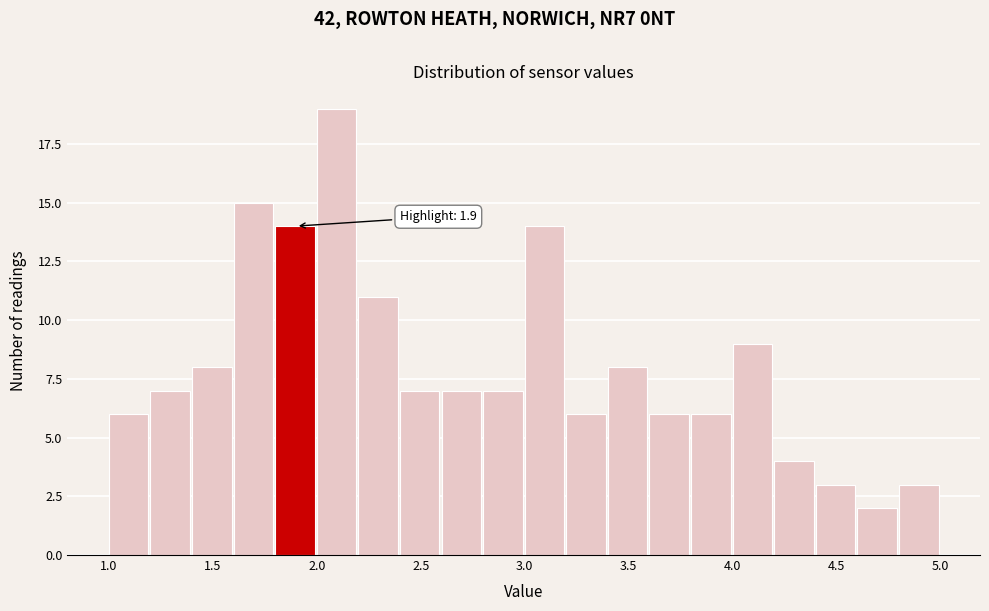

Over which range of the x-axis is the bar tallest?

2.0 to 2.2